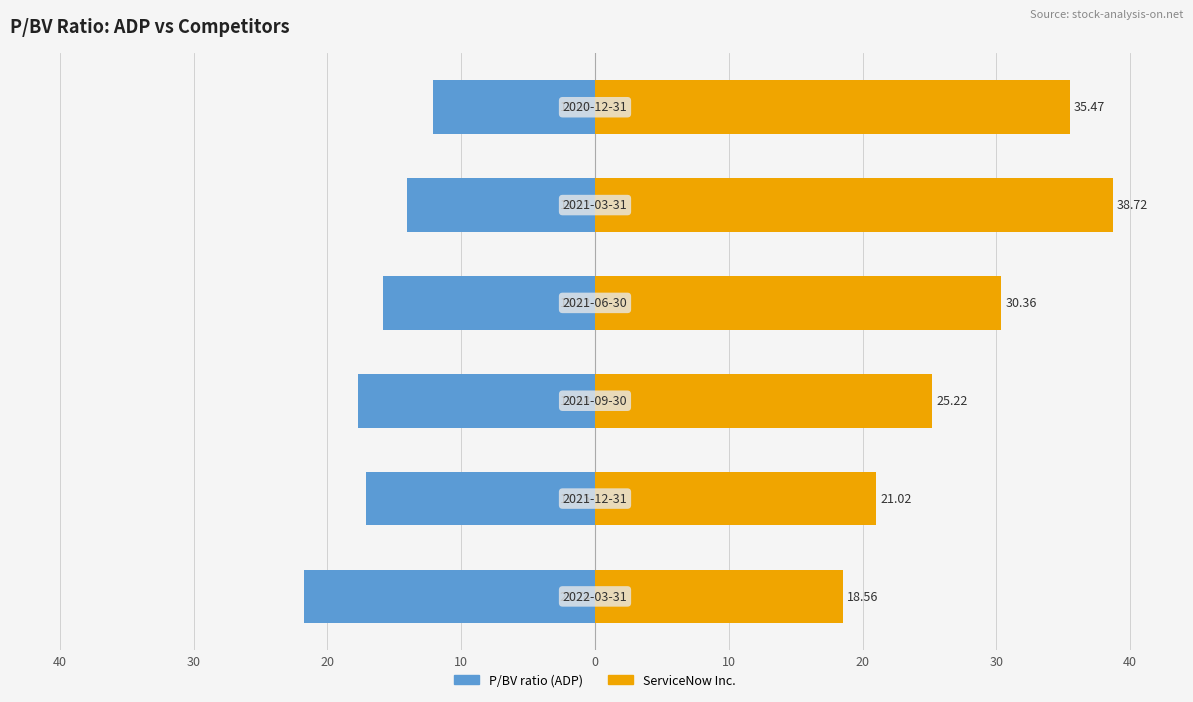

Reading right to left, extract all data points from this chart.

P/BV ratio (ADP): 0=-12.1	10=-14.0	20=-15.8	30=-17.7	40=-17.1	50=-21.7
ServiceNow Inc.: 0=35.5	10=38.7	20=30.4	30=25.2	40=21.0	50=18.6